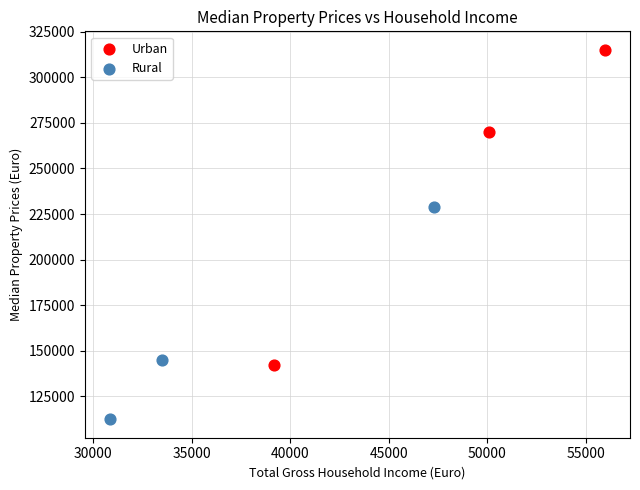

Which series reaches the minimum Y coordinate?

Rural